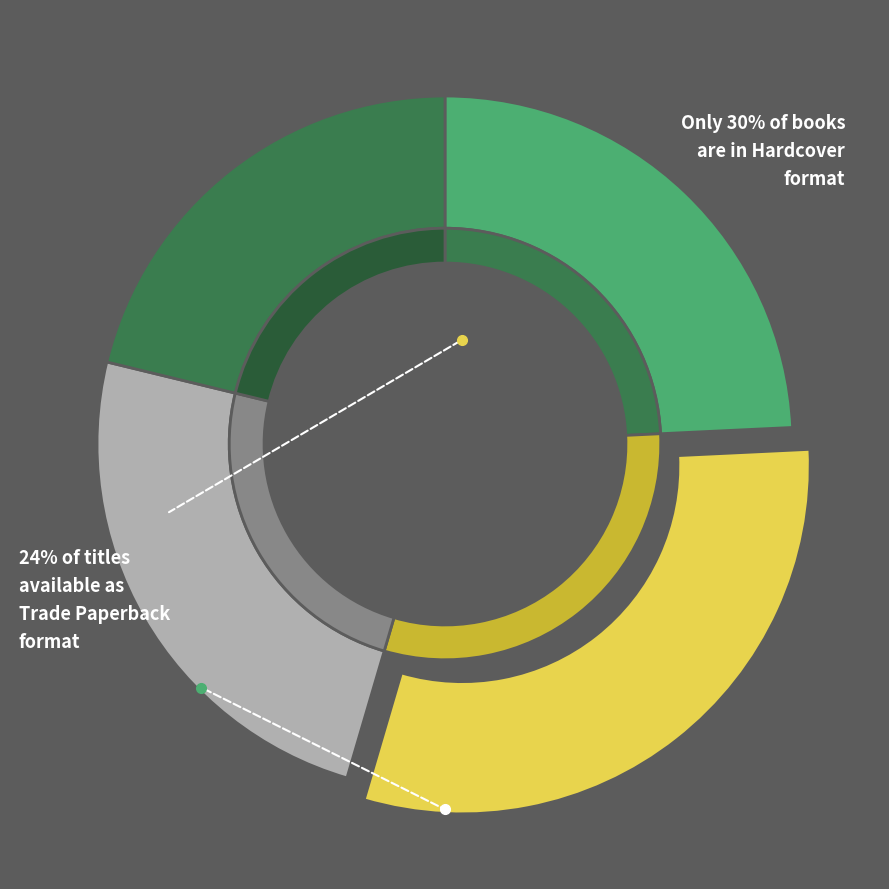

What is the largest slice in the pie chart?

Hardcover